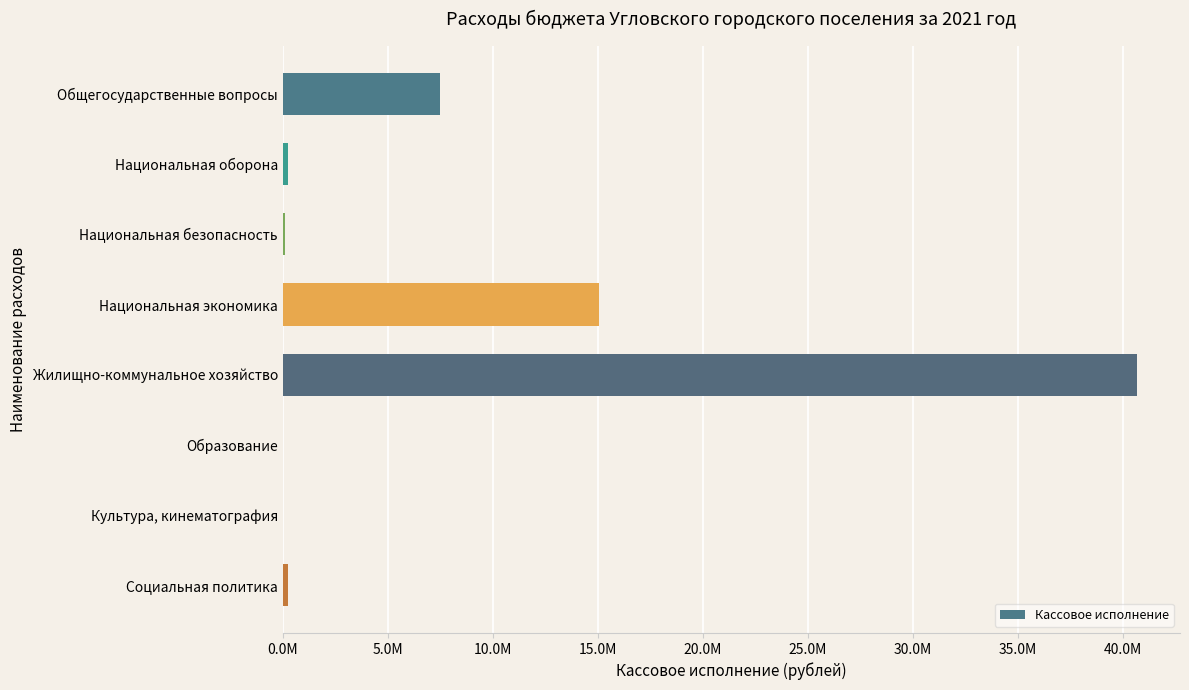

Are the bars horizontal?

Yes